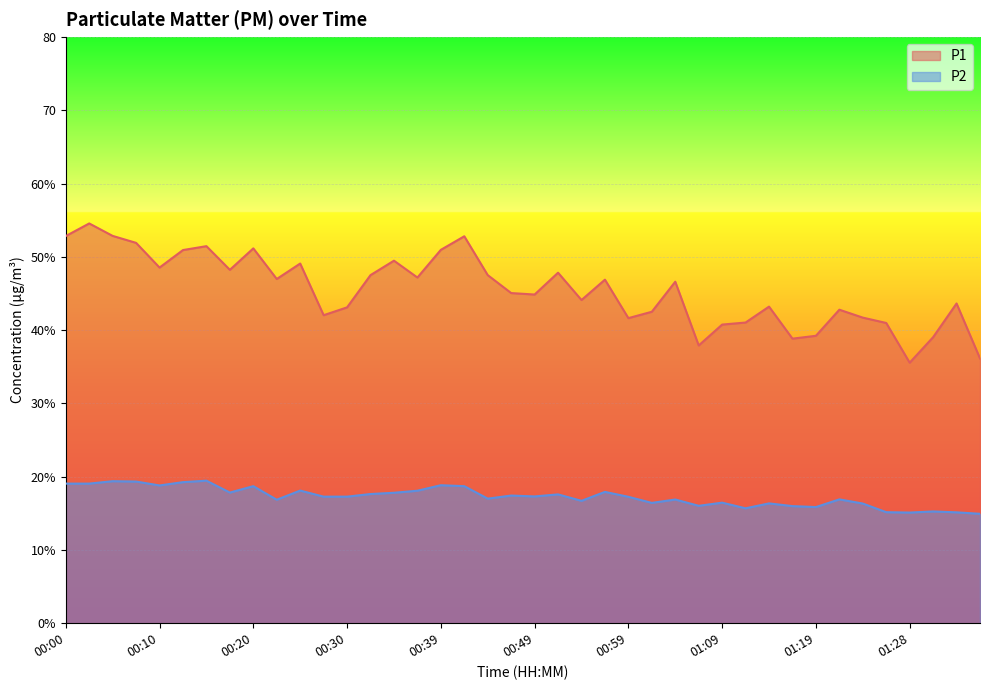

What is the label of the 36th point from the right?

00:10